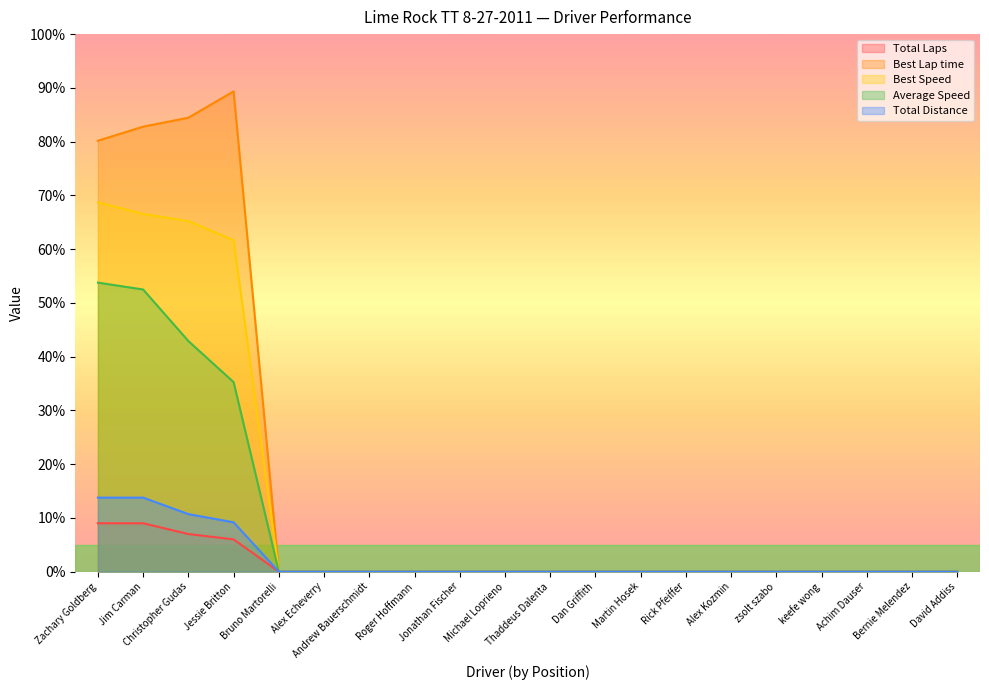

What is the sum of all Average Speed values?

184.4